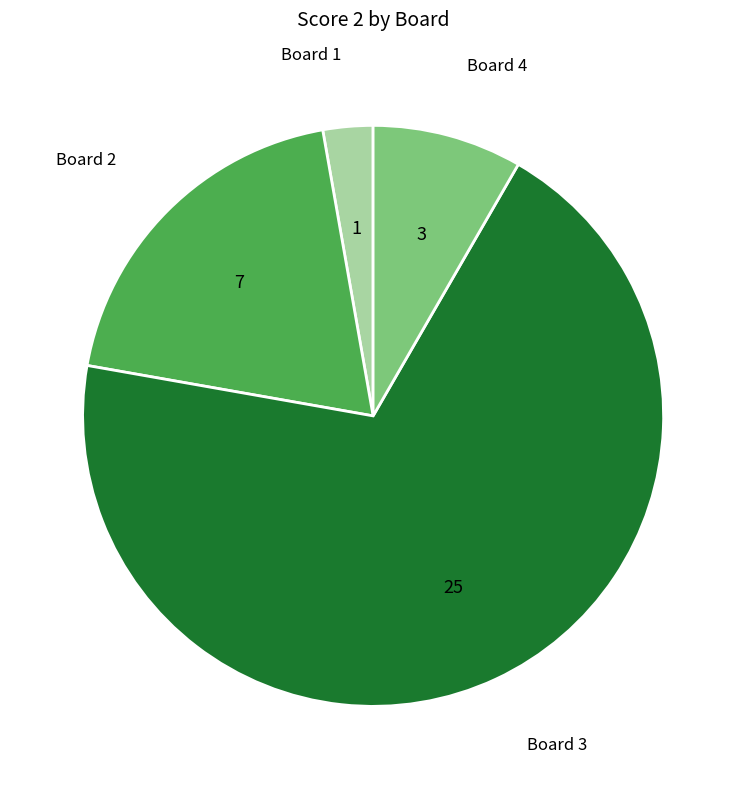

Does any single category account for the majority?

Yes